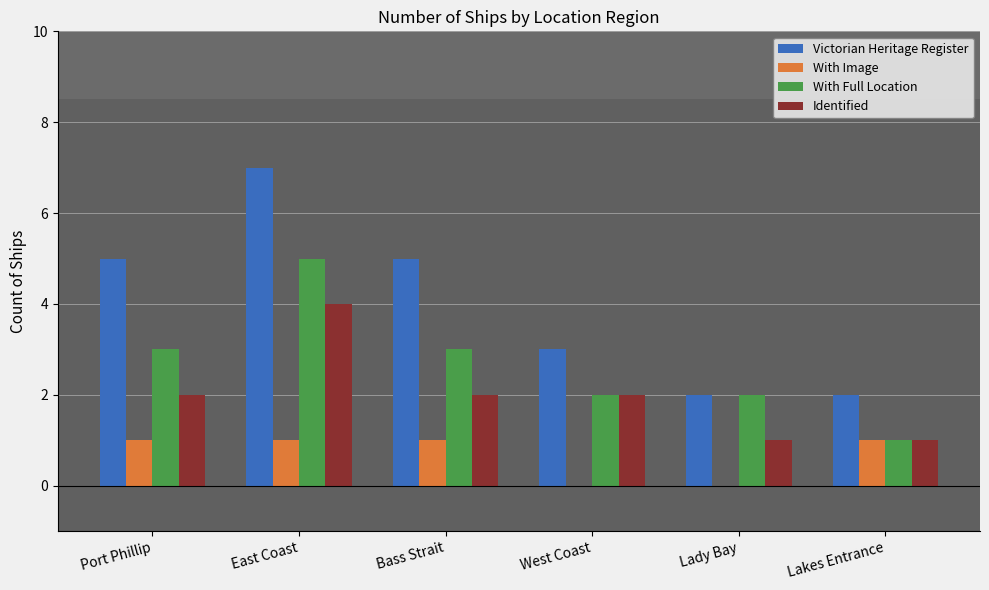

How many categories are shown in the chart?

6